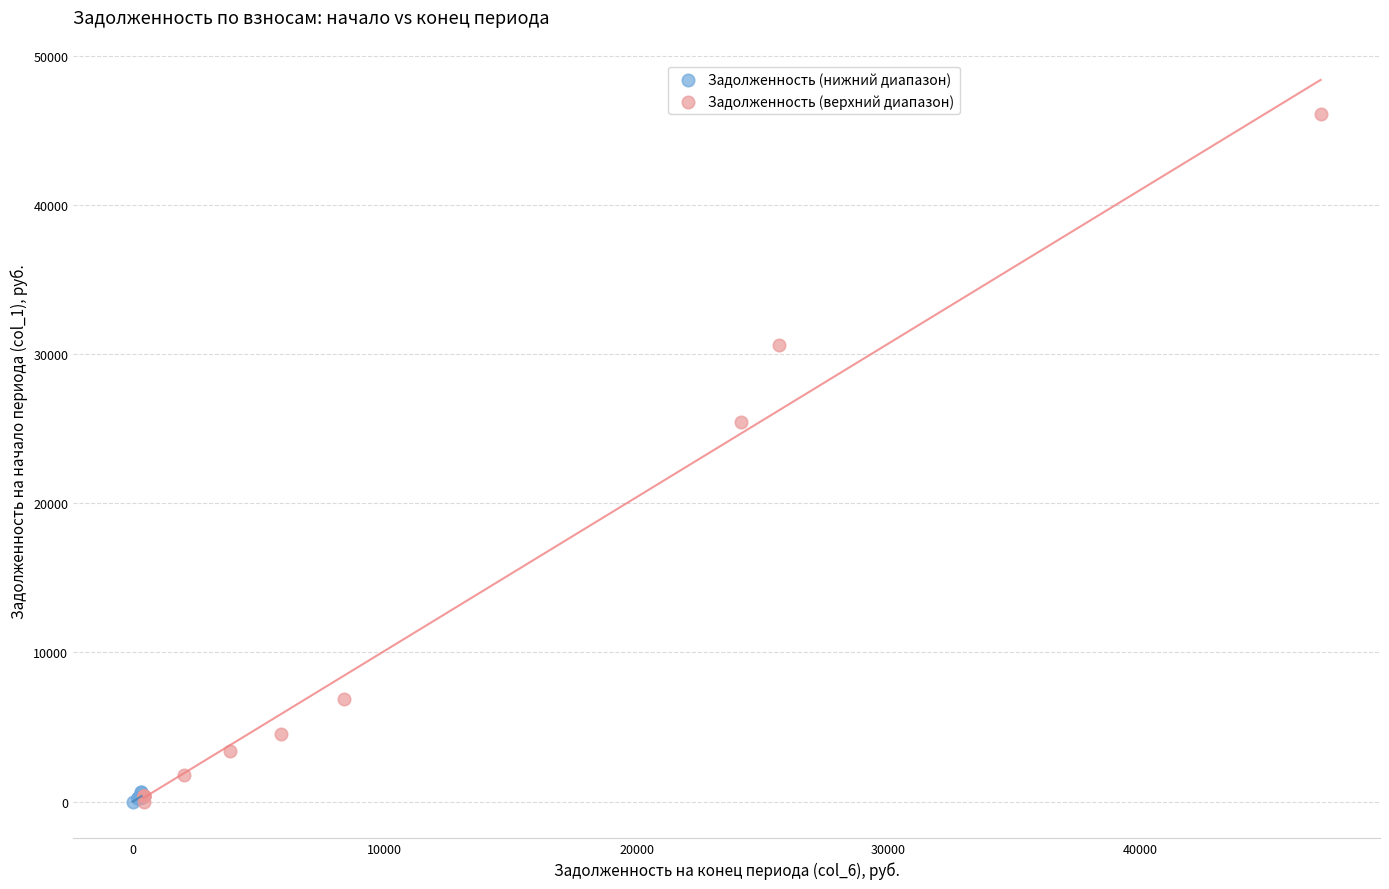

Which series has the largest Y range (max minus min)?

Задолженность (верхний диапазон)